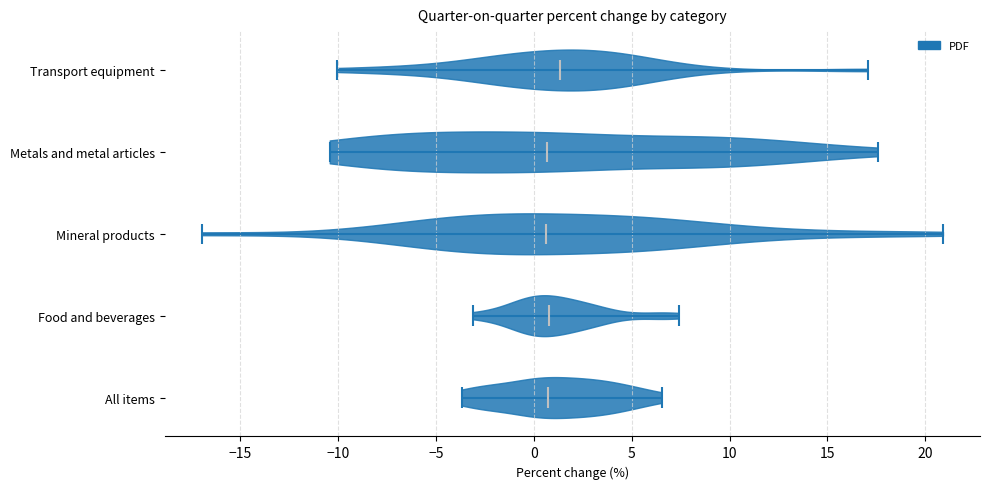

Where does the median line of the violin for Metals and metal articles sit on the x-axis? The values are not printed on the chart, so give them approximately, as read against the axis.

0.5